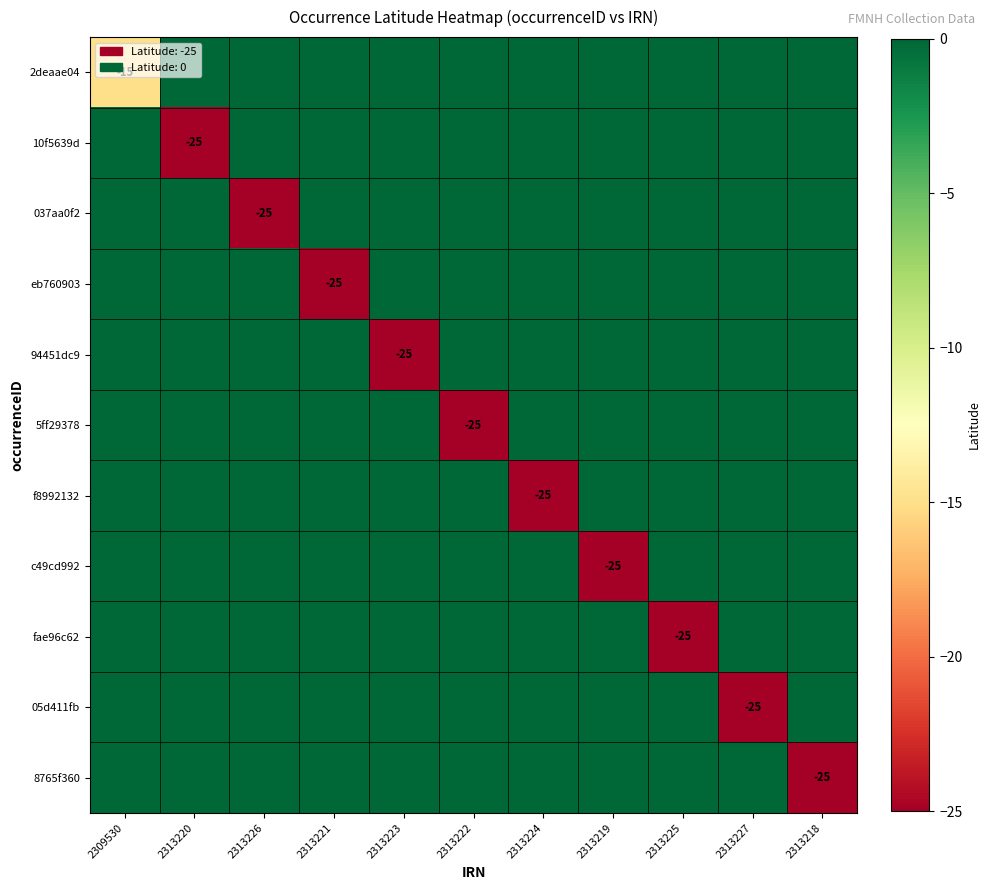

The 5ff29378 series shows -25 at 2313222. True or false?

True